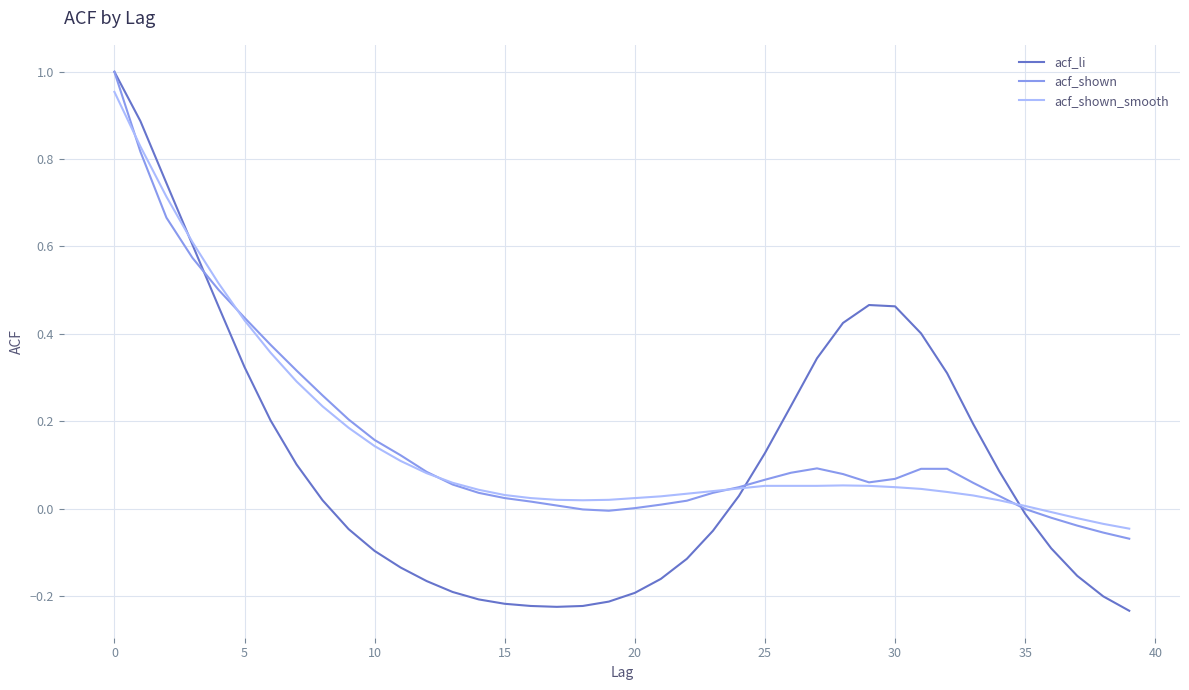

At how many categories does at least one series exceed 0?

36